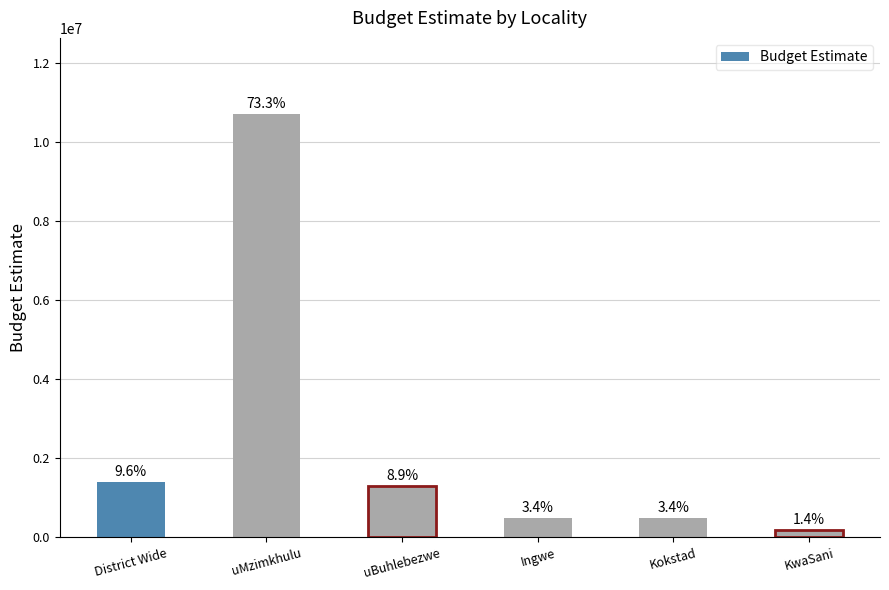

Rank the categories by value from highest to lowest.

uMzimkhulu, District Wide, uBuhlebezwe, Ingwe, Kokstad, KwaSani